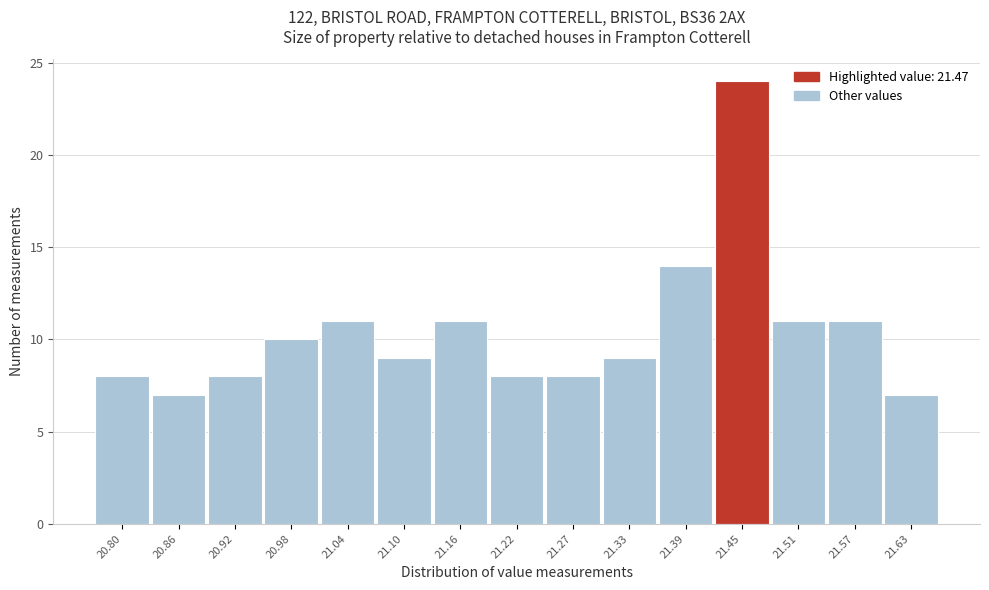

Reading left to right, extract all data points from this chart.

8	7	8	10	11	9	11	8	8	9	14	24	11	11	7